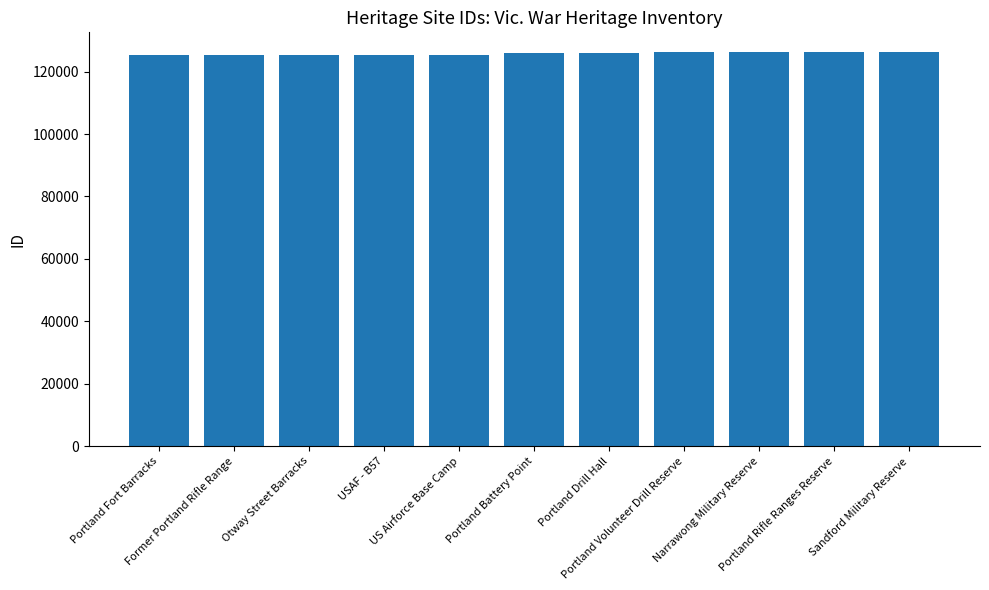

What is the minimum value shown in the chart?

125273